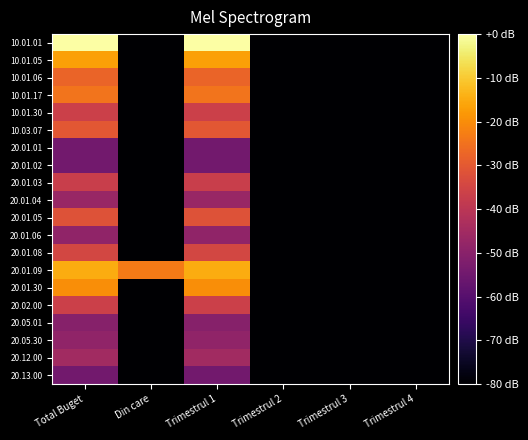

Rank the series by their maximum value, from highest to lowest.

10.01.01, 20.01.09, 10.01.05, 20.01.30, 10.01.17, 10.01.06, 10.03.07, 20.01.05, 20.01.08, 10.01.30, 20.02.00, 20.01.03, 20.12.00, 20.01.04, 20.01.06, 20.05.30, 20.05.01, 20.01.01, 20.01.02, 20.13.00